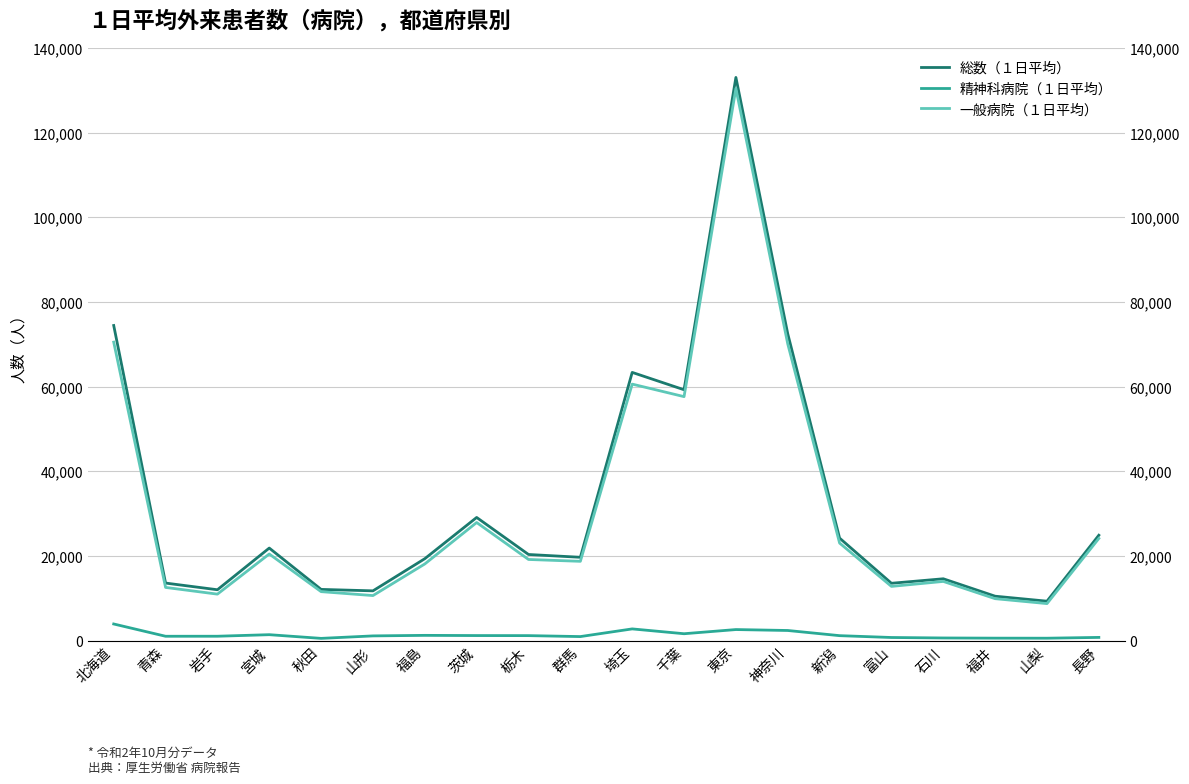

True or false: 一般病院（１日平均） has a value of 9909 at 福井.

True